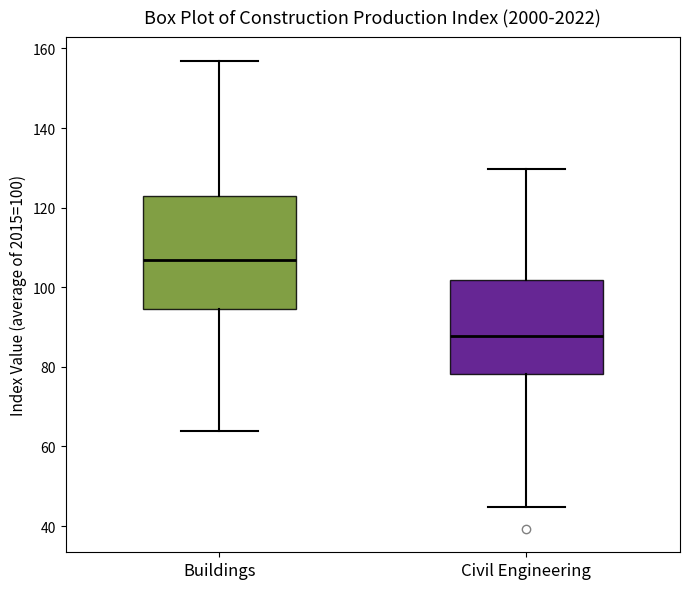

Comparing the boxes themselves (not the whiskers), which one is the tallest?

Buildings